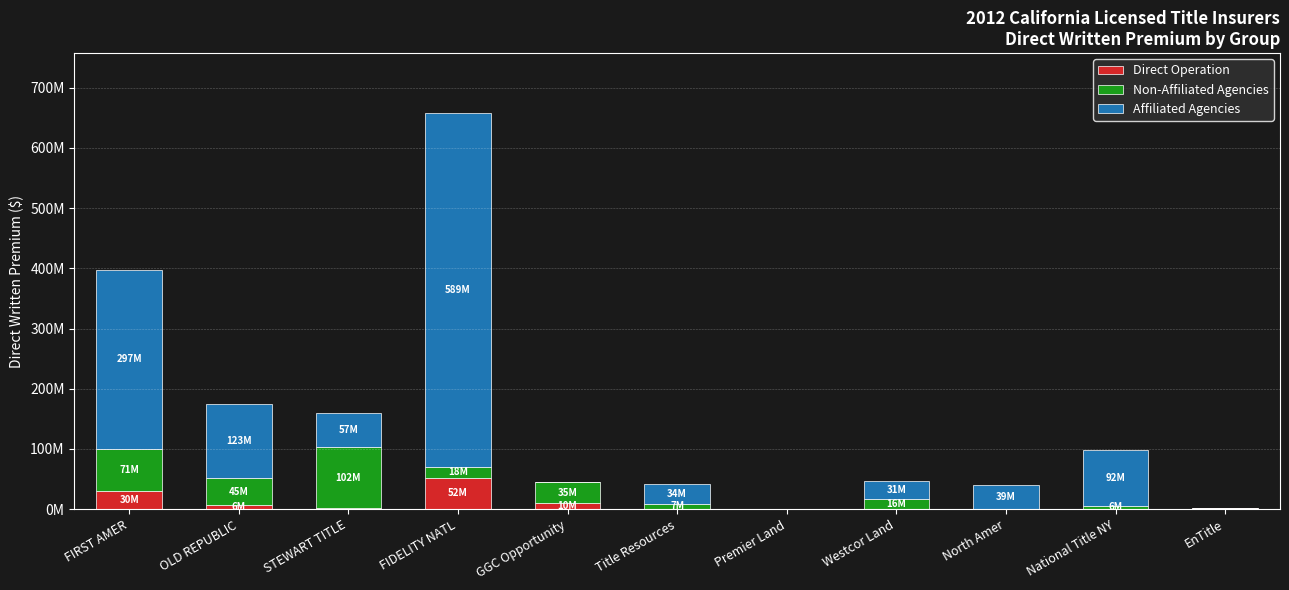

Are the bars horizontal?

No